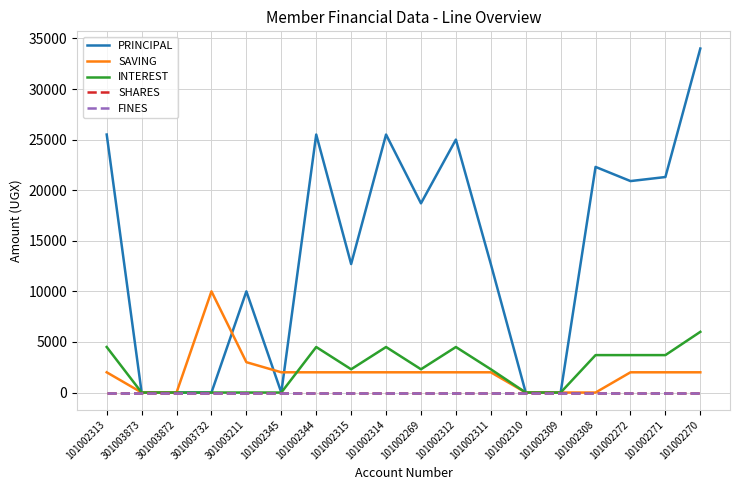

Reading left to right, transcribe all the data shown in this chart.

PRINCIPAL: 25500	0	0	0	10000	0	25500	12700	25500	18700	25000	12700	0	0	22300	20900	21300	34000
SAVING: 2000	0	0	10000	3000	2000	2000	2000	2000	2000	2000	2000	0	0	0	2000	2000	2000
INTEREST: 4500	0	0	0	0	0	4500	2300	4500	2300	4500	2300	0	0	3700	3700	3700	6000
SHARES: 0	0	0	0	0	0	0	0	0	0	0	0	0	0	0	0	0	0
FINES: 0	0	0	0	0	0	0	0	0	0	0	0	0	0	0	0	0	0